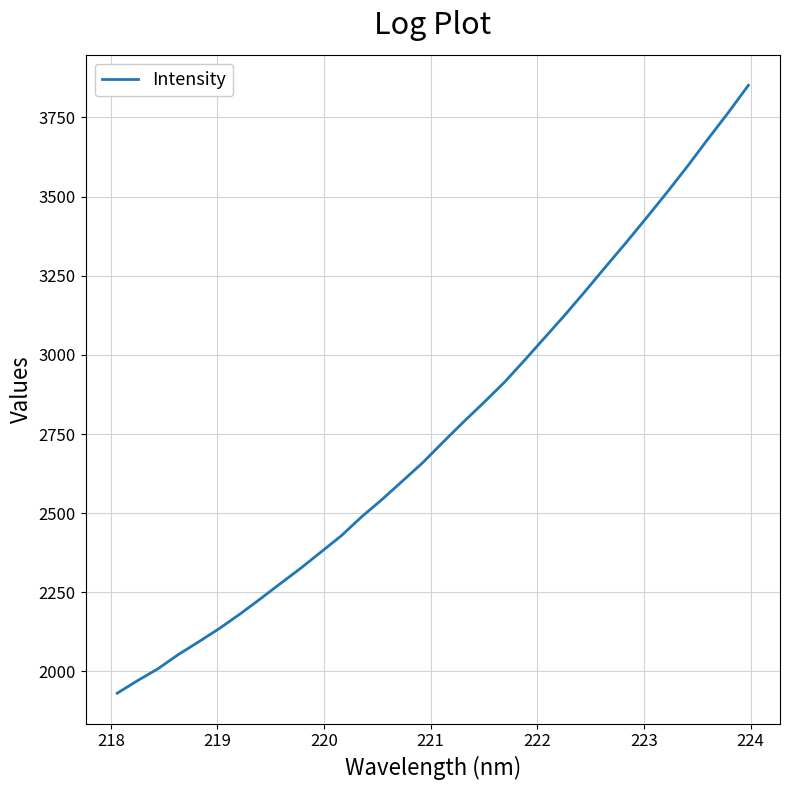

True or false: there are more than 1 points higher than both neighbors.

False